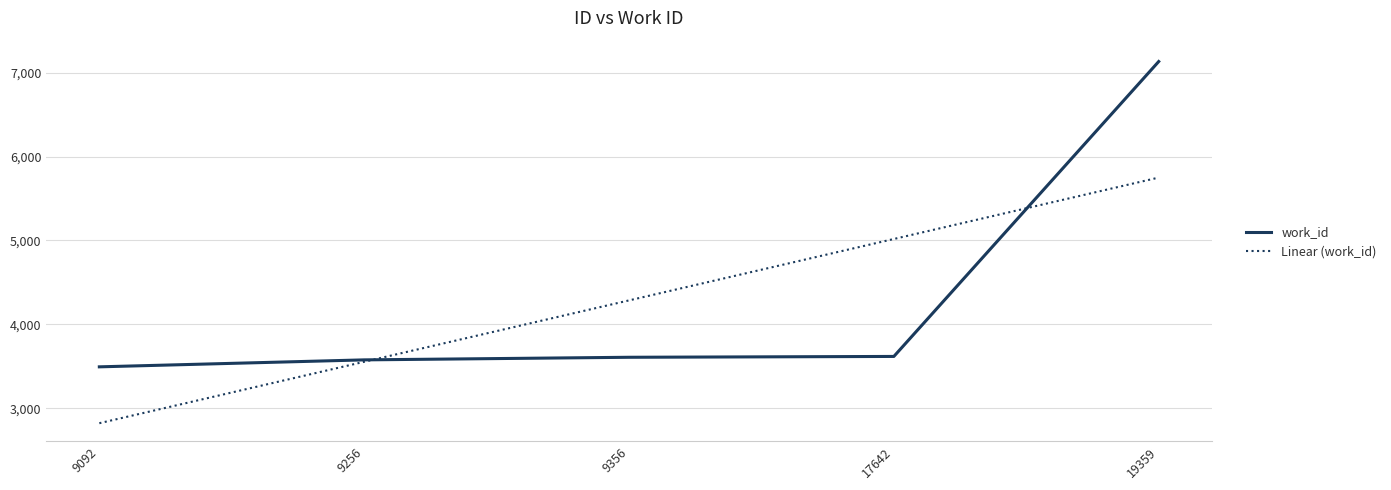

Which series has the largest range (max minus min)?

work_id